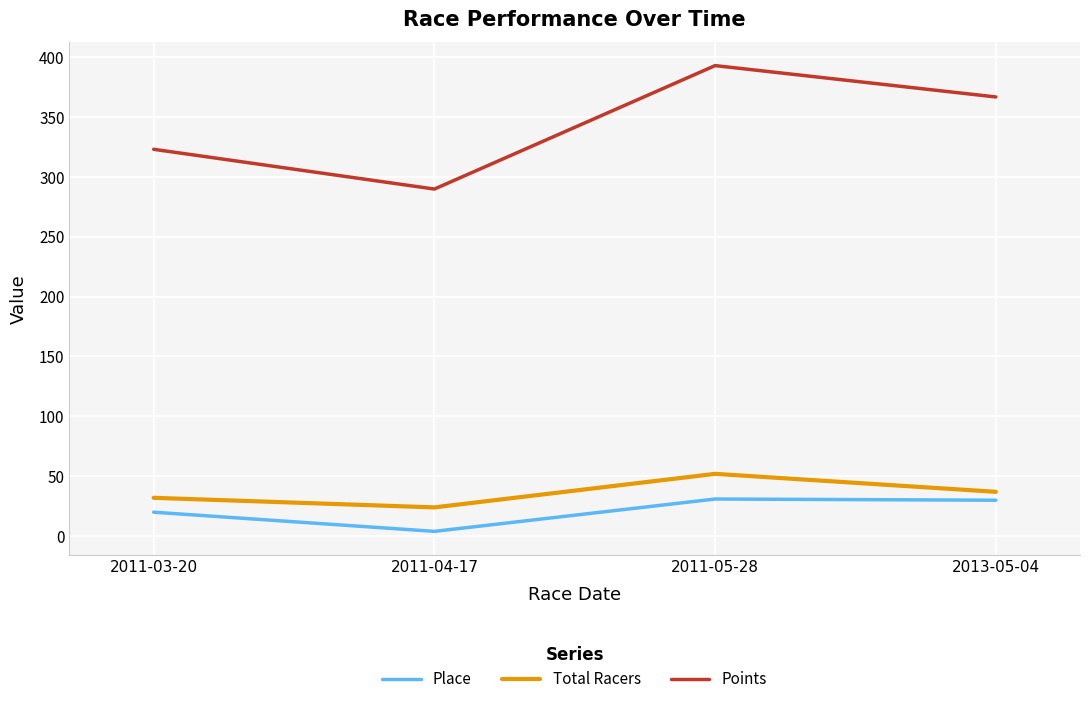

What is the difference between the maximum and minimum values in the Place series?

27.0